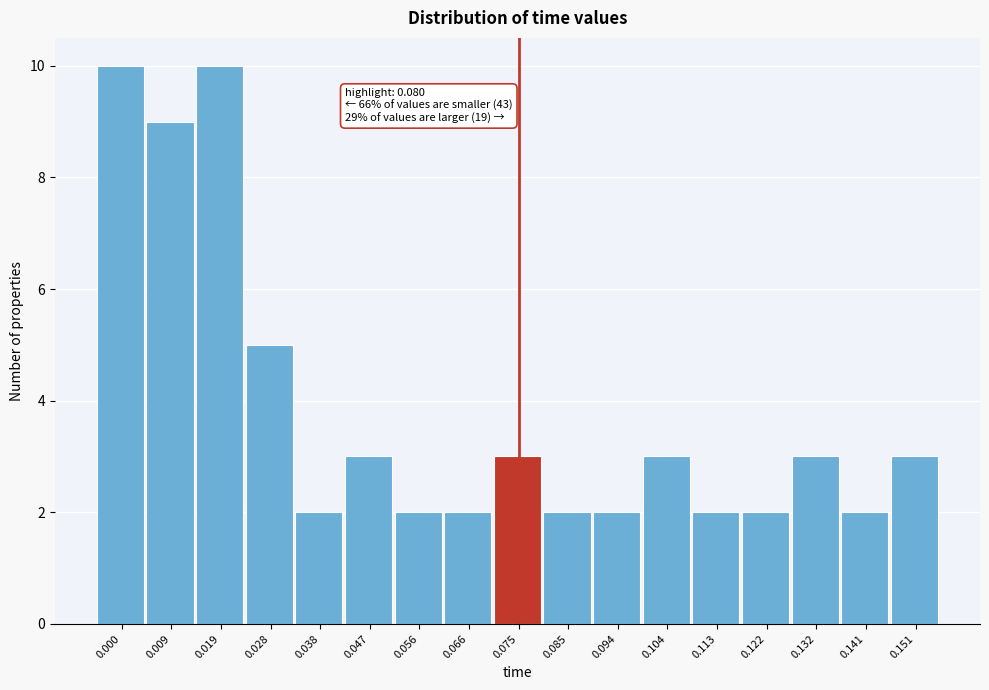

Reading left to right, extract all data points from this chart.

10	9	10	5	2	3	2	2	3	2	2	3	2	2	3	2	3